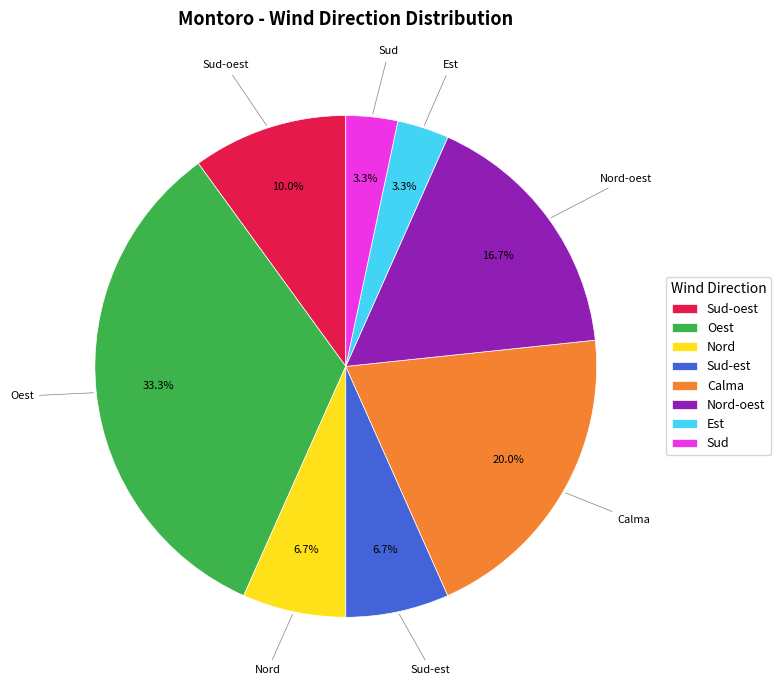

Is there any slice that represents more than half of the pie?

No